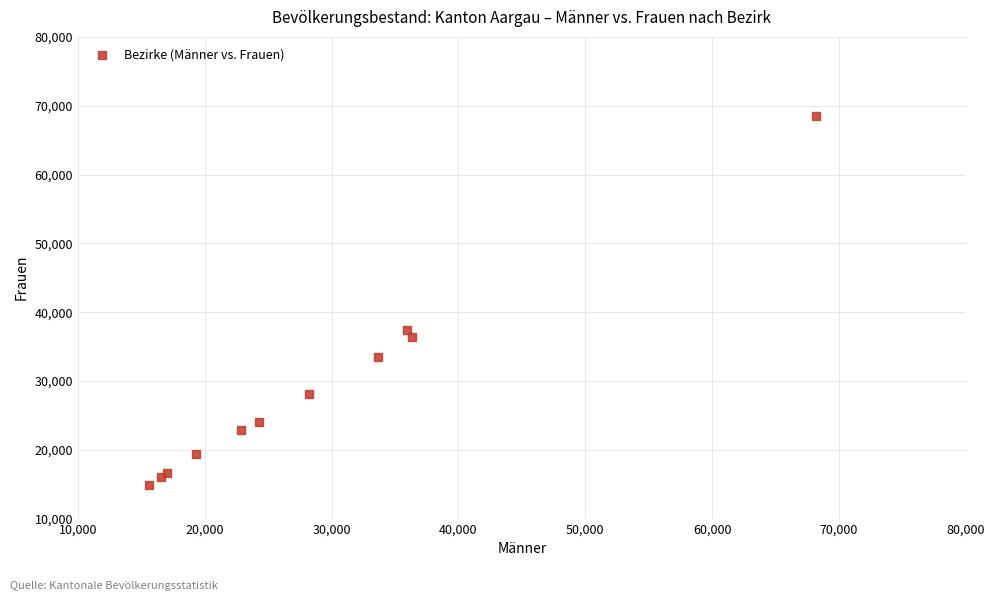

What Y value in the scatter plot is closest to 41682?

37436